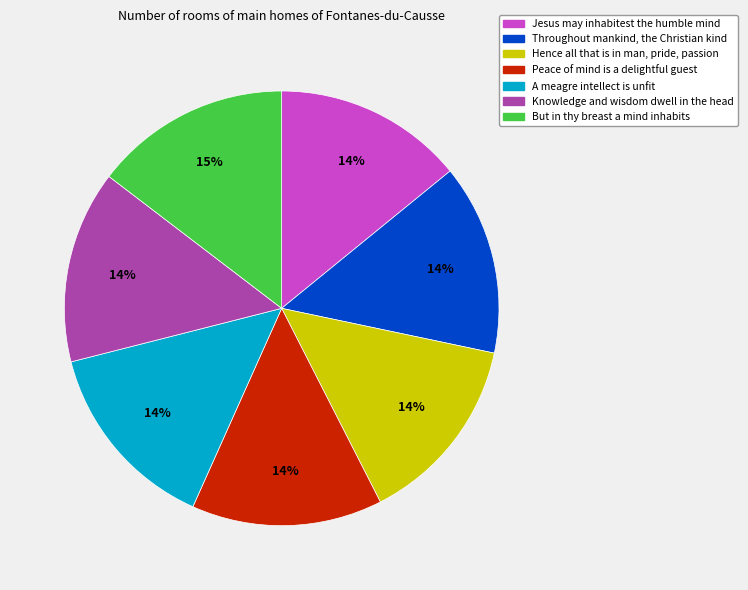

To the nearest percent, what is the difference between the largest and smallest slice percentages?

1%